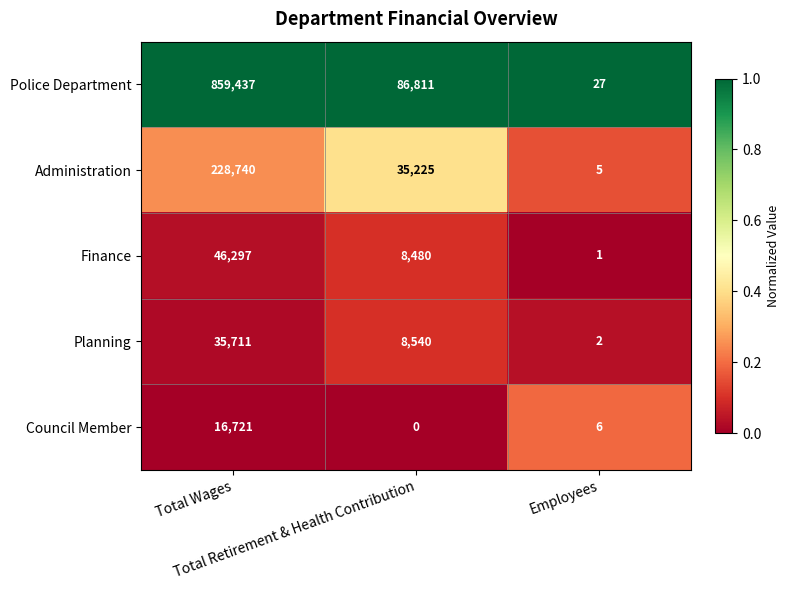

Between Total Retirement & Health Contribution and Employees, which series saw the biggest shift?

Police Department